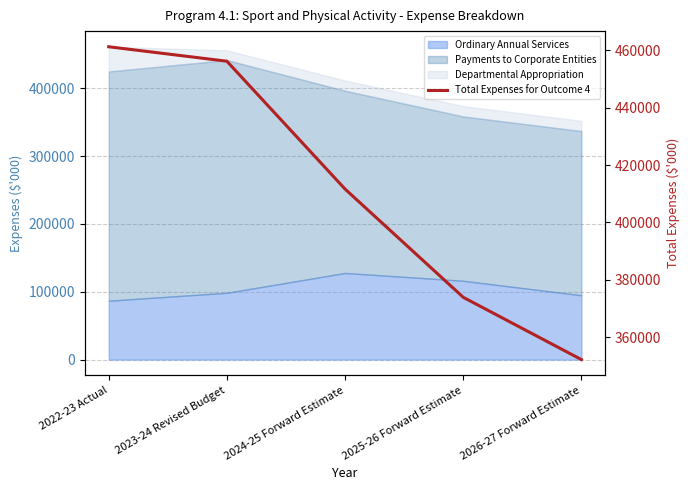

List the labels in order of value, smallest first.

2026-27 Forward Estimate, 2025-26 Forward Estimate, 2024-25 Forward Estimate, 2023-24 Revised Budget, 2022-23 Actual